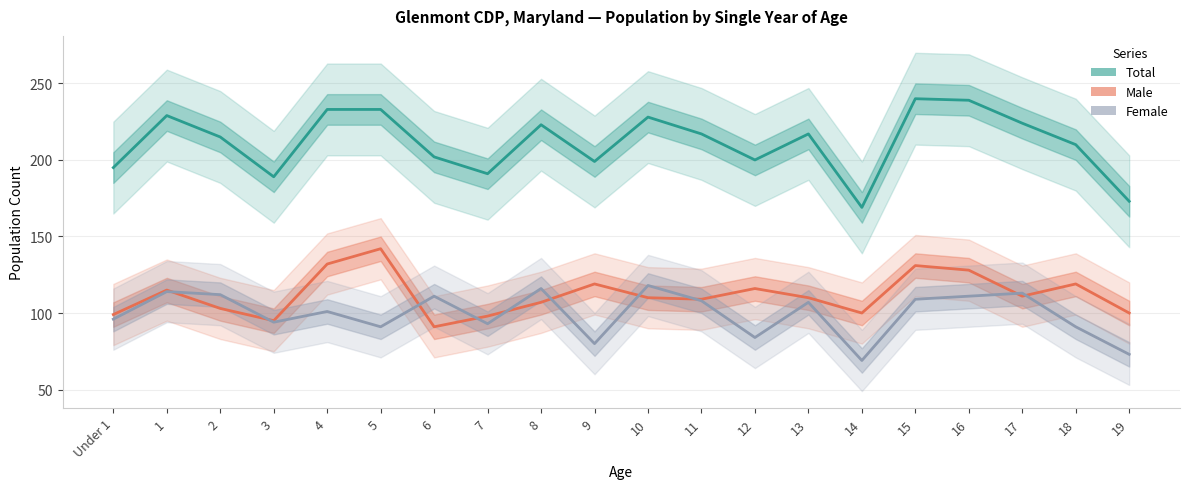

At which label does Male first exceed 110?

1